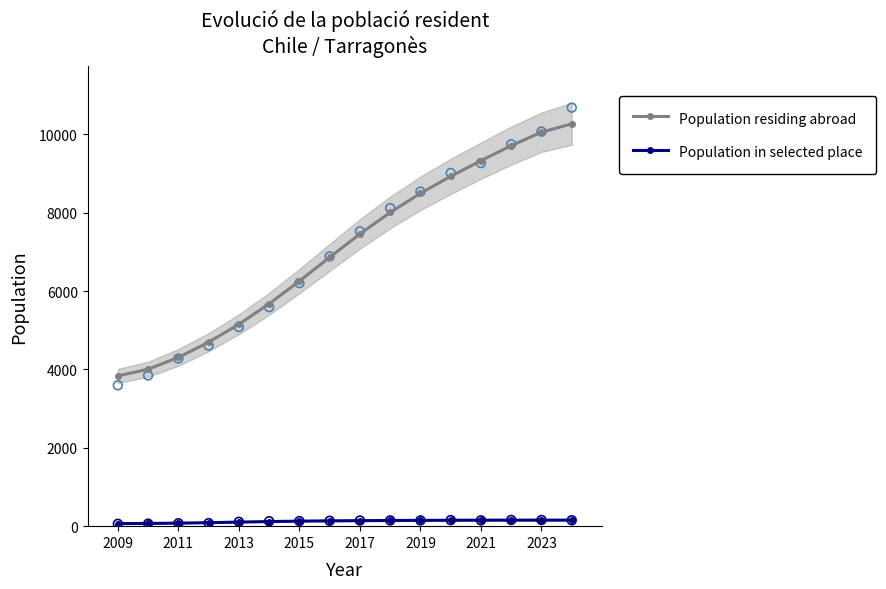

Which series reaches the minimum Y coordinate?

Population in selected place